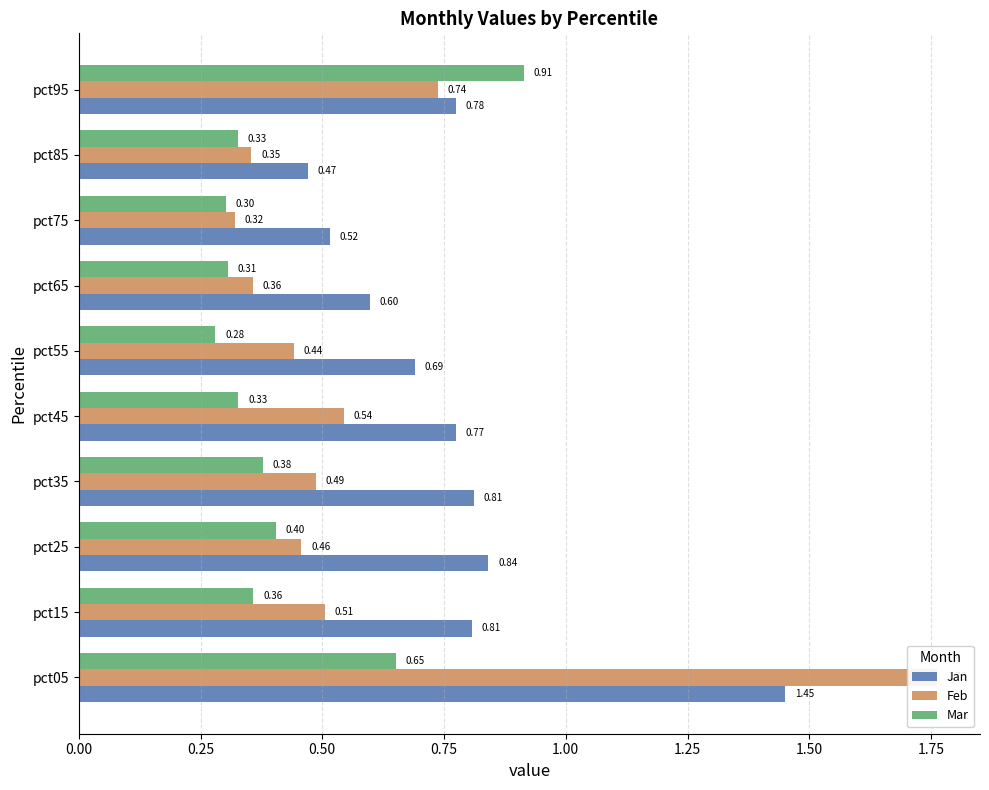

Which series has the largest range (max minus min)?

Feb